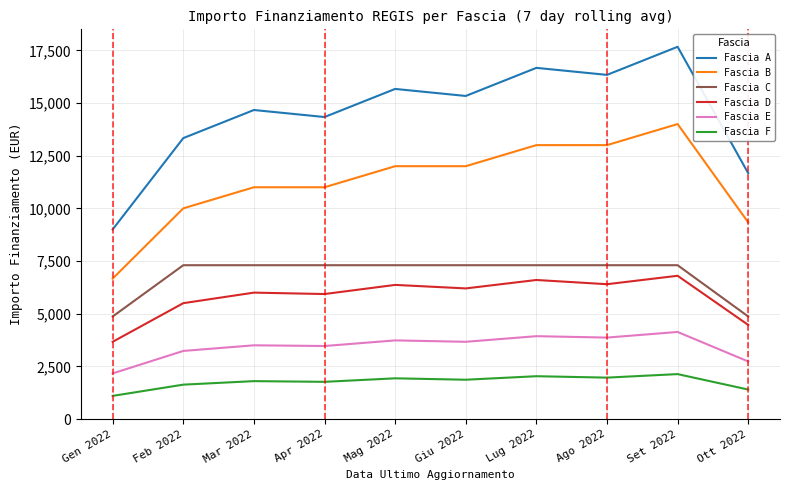

Is the value of Fascia C at Ago 2022 greater than the value of Fascia F at Apr 2022?

Yes